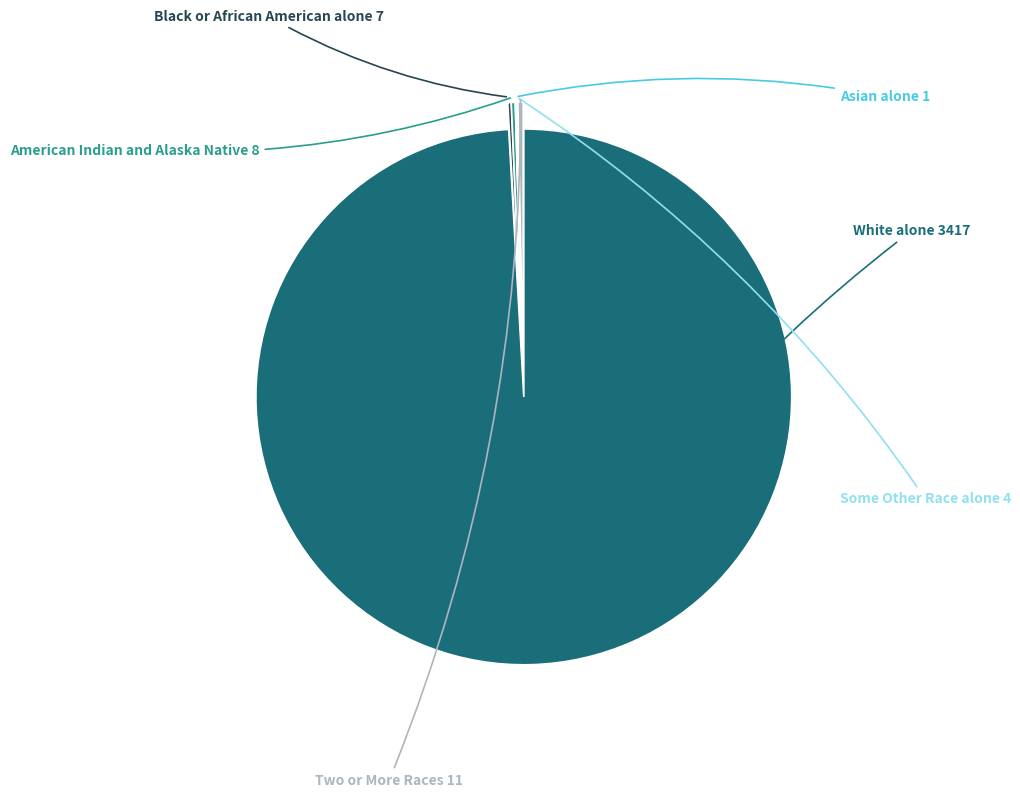

Is there a majority slice in this chart?

Yes